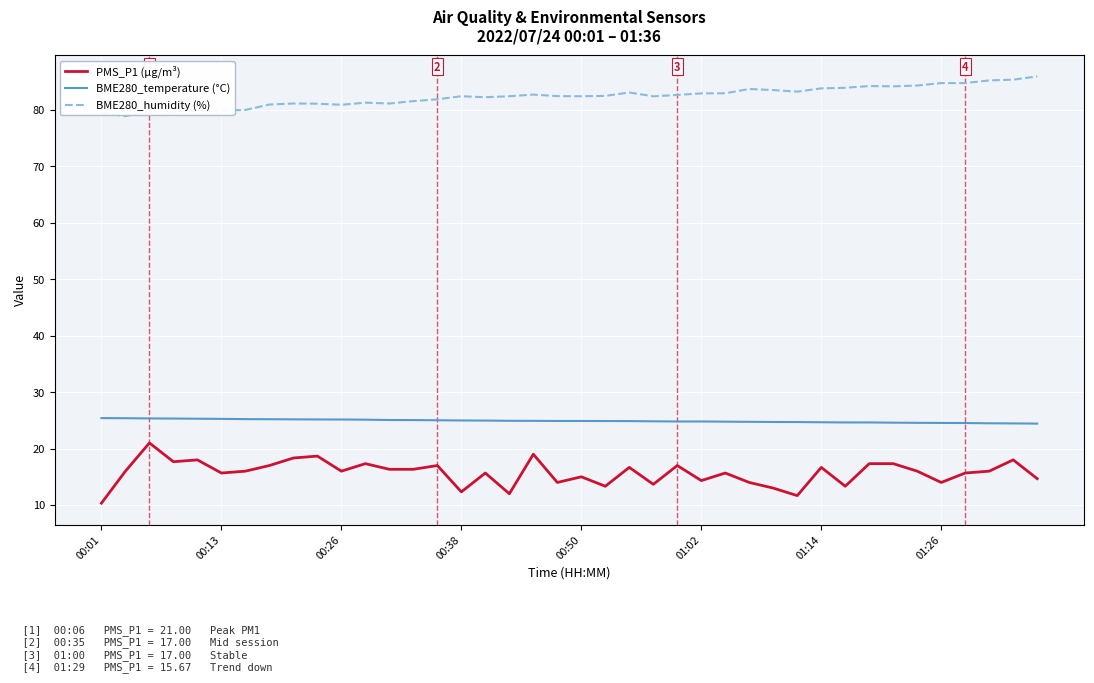

Which series has the largest range (max minus min)?

PMS_P1 (µg/m³)